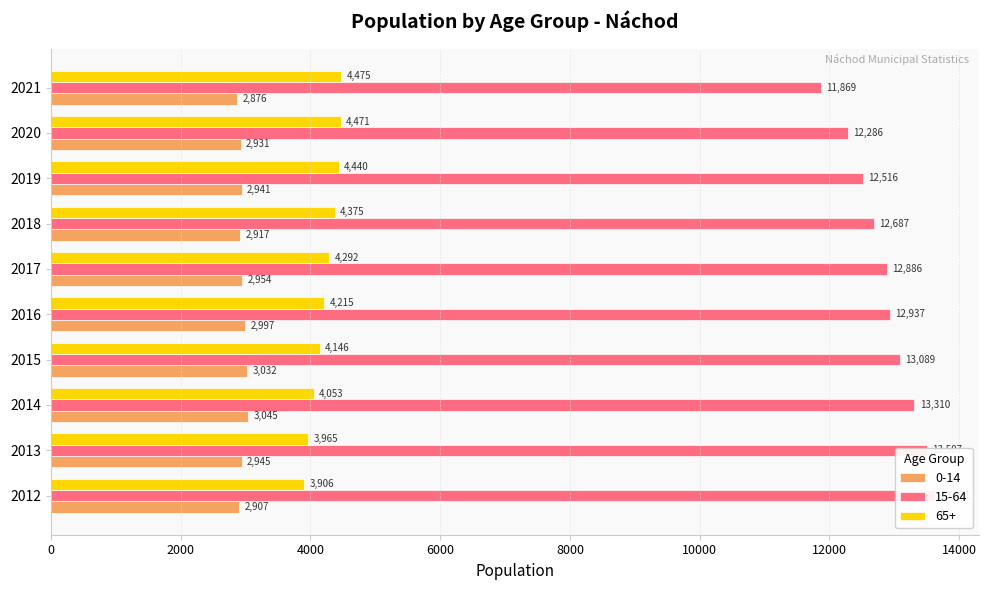

Reading left to right, transcribe all the data shown in this chart.

0-14: 2907	2945	3045	3032	2997	2954	2917	2941	2931	2876
15-64: 13621	13507	13310	13089	12937	12886	12687	12516	12286	11869
65+: 3906	3965	4053	4146	4215	4292	4375	4440	4471	4475